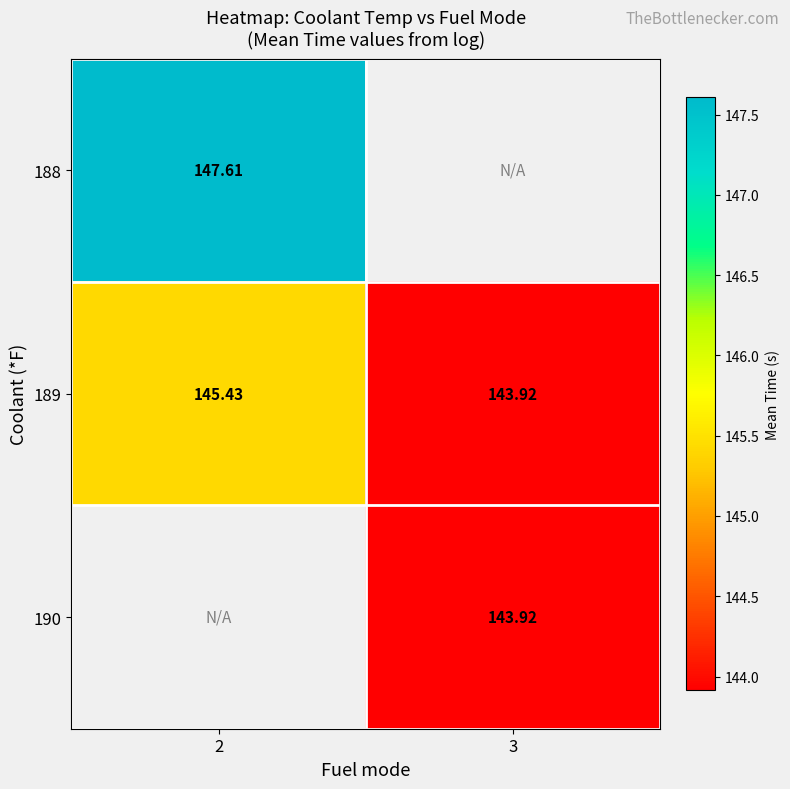

At how many categories does at least one series exceed 146?

1